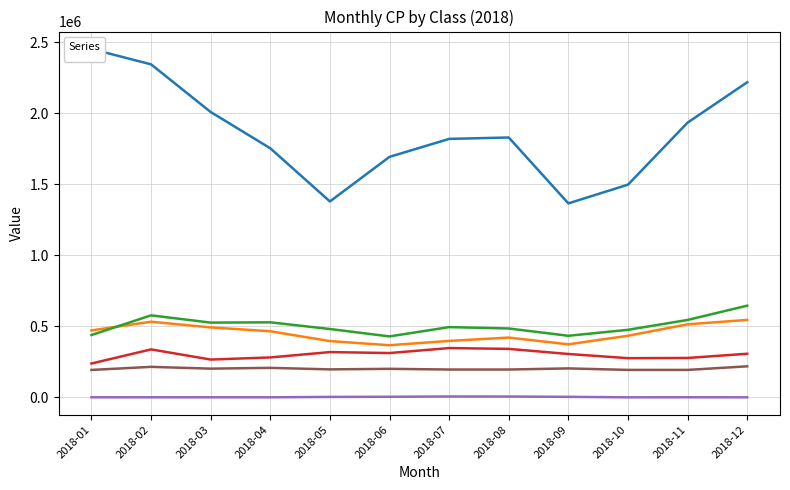

The _31 series shows 218486.6 at 2018-12. True or false?

True